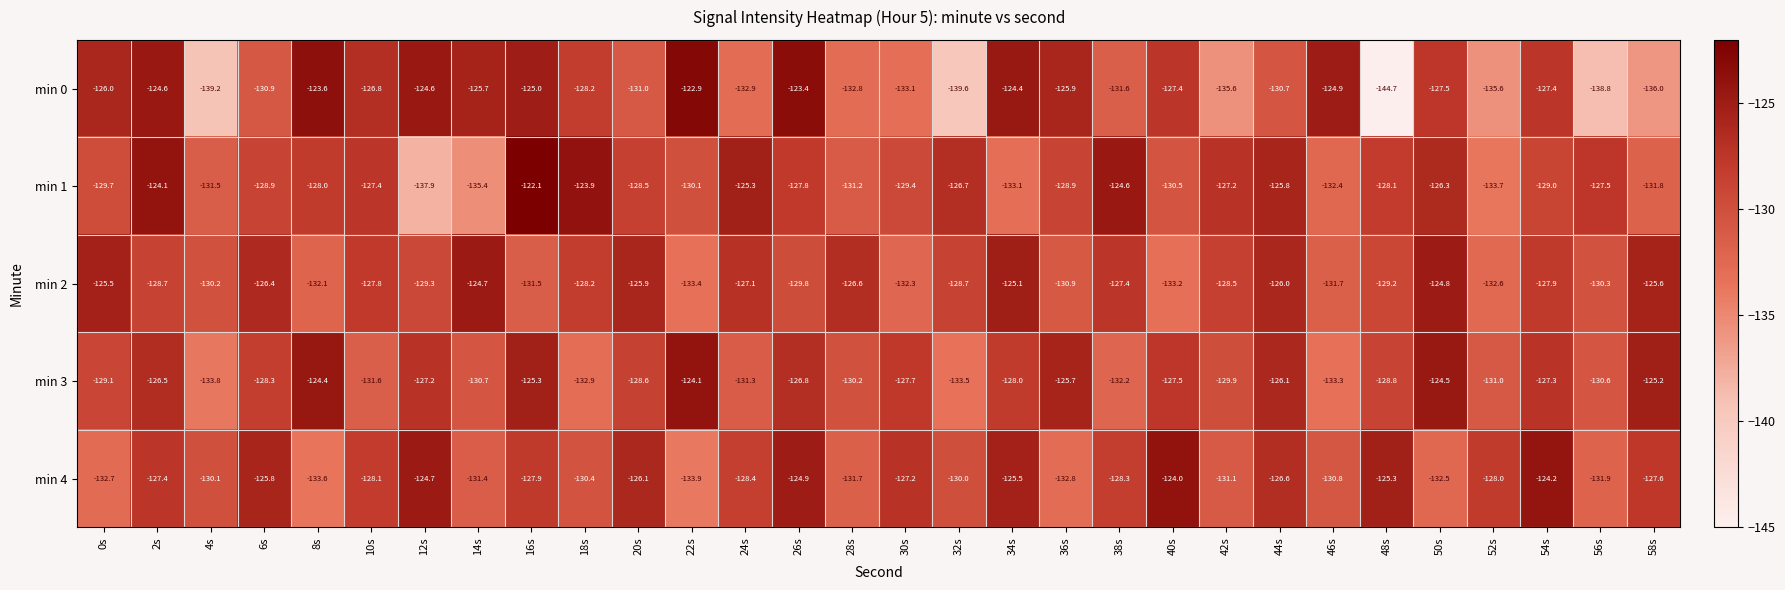

The value of min 3 at 50s is -34.8. True or false?

False